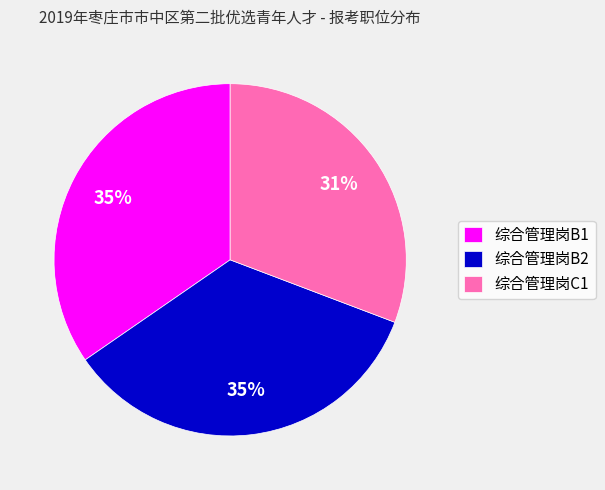

To the nearest percent, what is the difference between the largest and smallest slice percentages?

4%